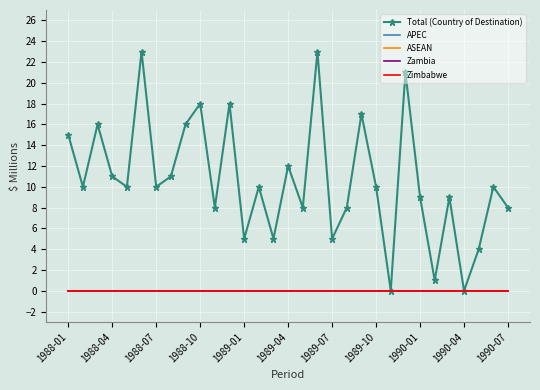

Where is Zambia nearest to the value 0?

1988-01